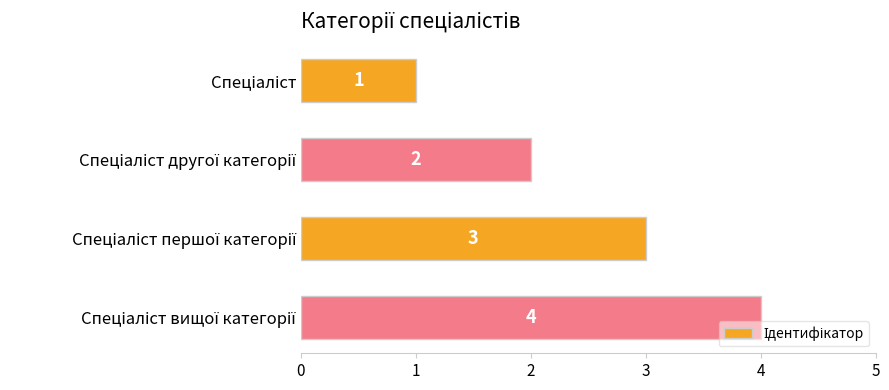

What is the sum of all values?

10